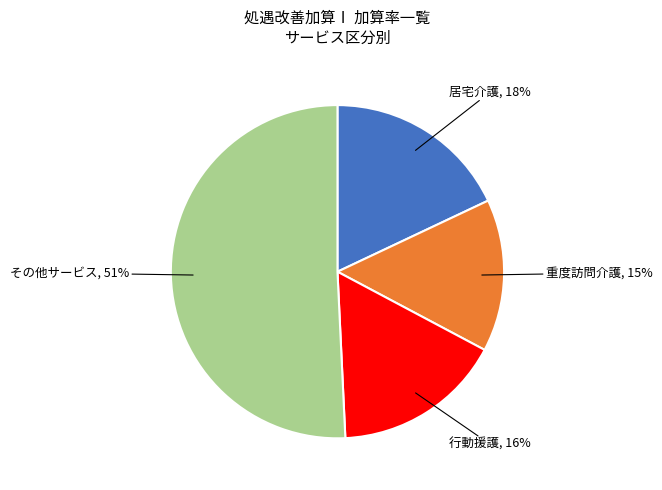

To the nearest percent, what is the average slice percentage?

25%